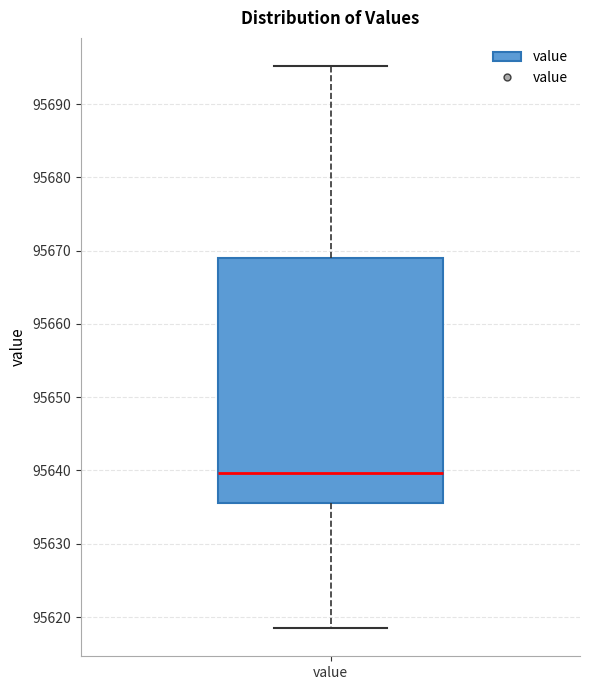

Read this box plot against the y-axis: the position of the median line, the range covered by the box, and the ends of both whiskers. The values are not printed on the chart, so give them approximately, as read against the axis.

median 95640, box 95636 to 95669, whiskers 95618 to 95695